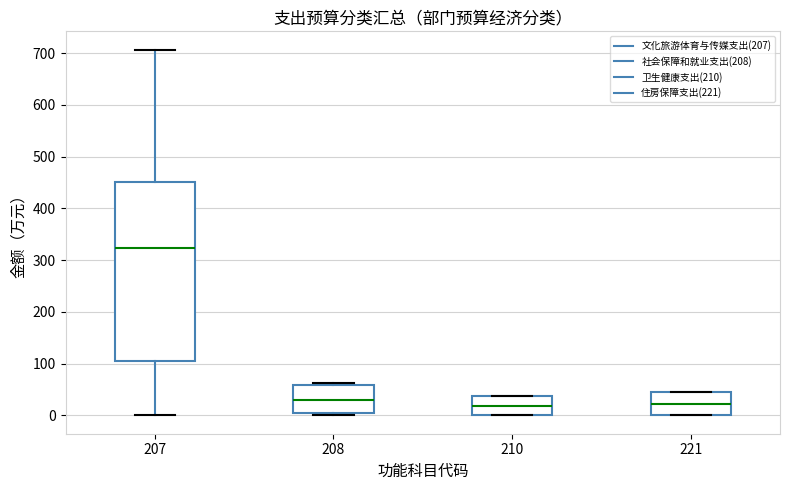

Reading left to right, transcribe this box plot: for each box, give where its median line is, the range the box spans, and where its two whiskers end, as read against the y-axis. The values are not printed on the chart, so give them approximately, as read against the axis.

207: median 320, box 110 to 450, whiskers 0 to 710
208: median 30, box 0 to 60, whiskers 0 (just below the box's lower edge) to 60 (just above the box's upper edge)
210: median 20, box 0 to 40, whiskers 0 to 40
221: median 20, box 0 to 50, whiskers 0 to 50